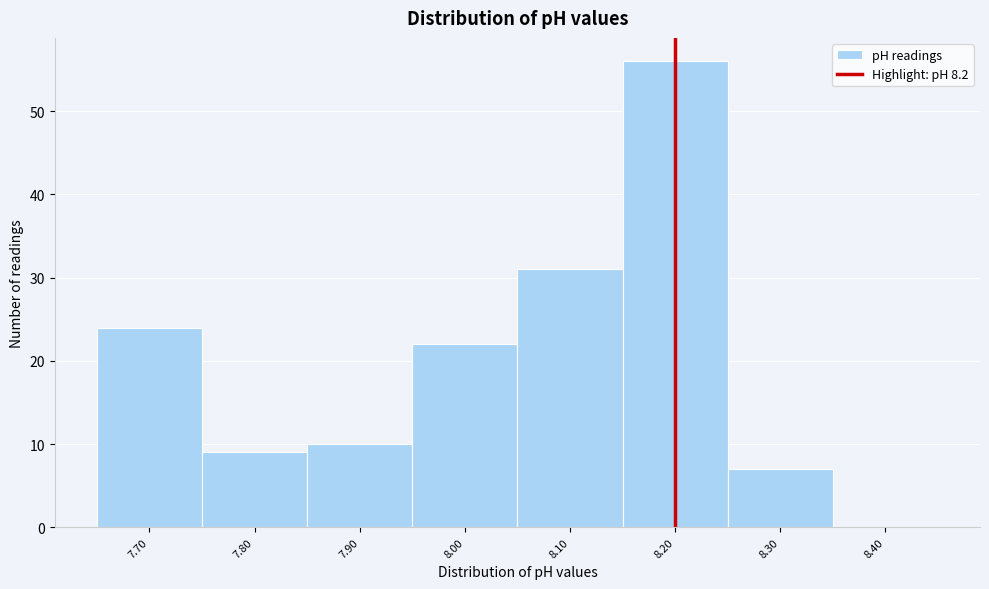

Reading left to right, transcribe this chart: for each bar, give the range it covers on the x-axis and its height. The values are not printed on the chart, so give them approximately, as read against the axis.

7.65 to 7.75: 24
7.75 to 7.85: 9
7.85 to 7.95: 10
7.95 to 8.05: 22
8.05 to 8.15: 31
8.15 to 8.25: 56
8.25 to 8.35: 7
8.35 to 8.45: 0